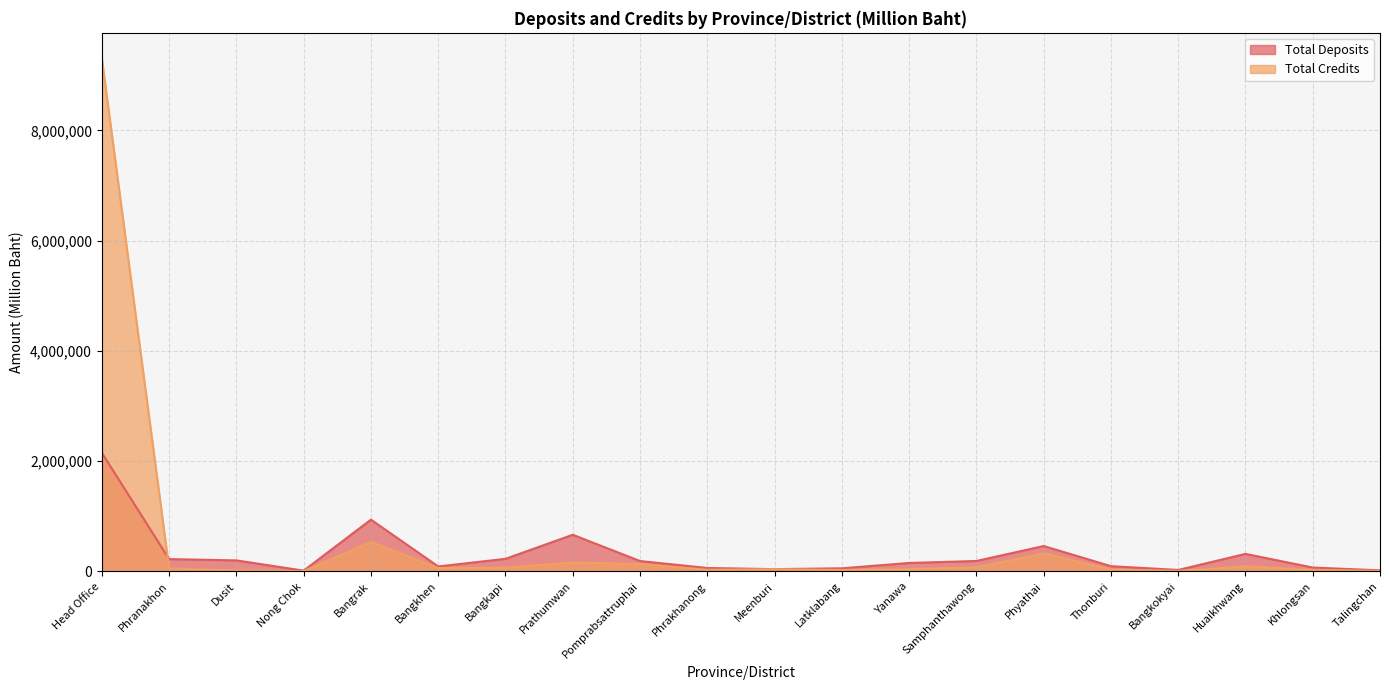

Between which two adjacent categories do Total Deposits and Total Credits first intersect?

Head Office and Phranakhon